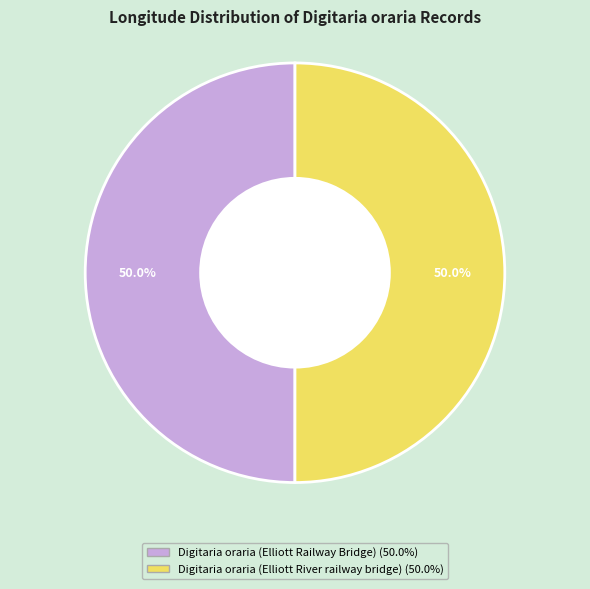

To the nearest percent, what is the combined percentage of Digitaria oraria (Elliott Railway Bridge) and Digitaria oraria (Elliott River railway bridge)?

100%